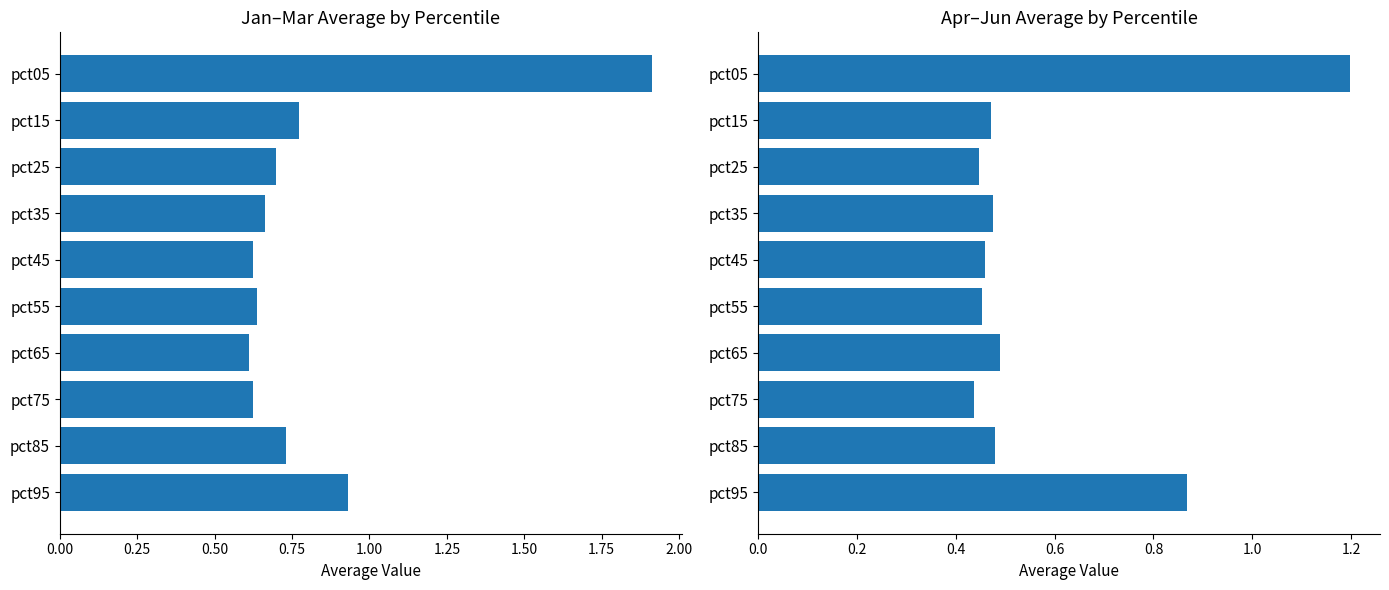

Is the value of Jan-Mar avg at pct35 greater than the value of Apr-Jun avg at pct15?

Yes